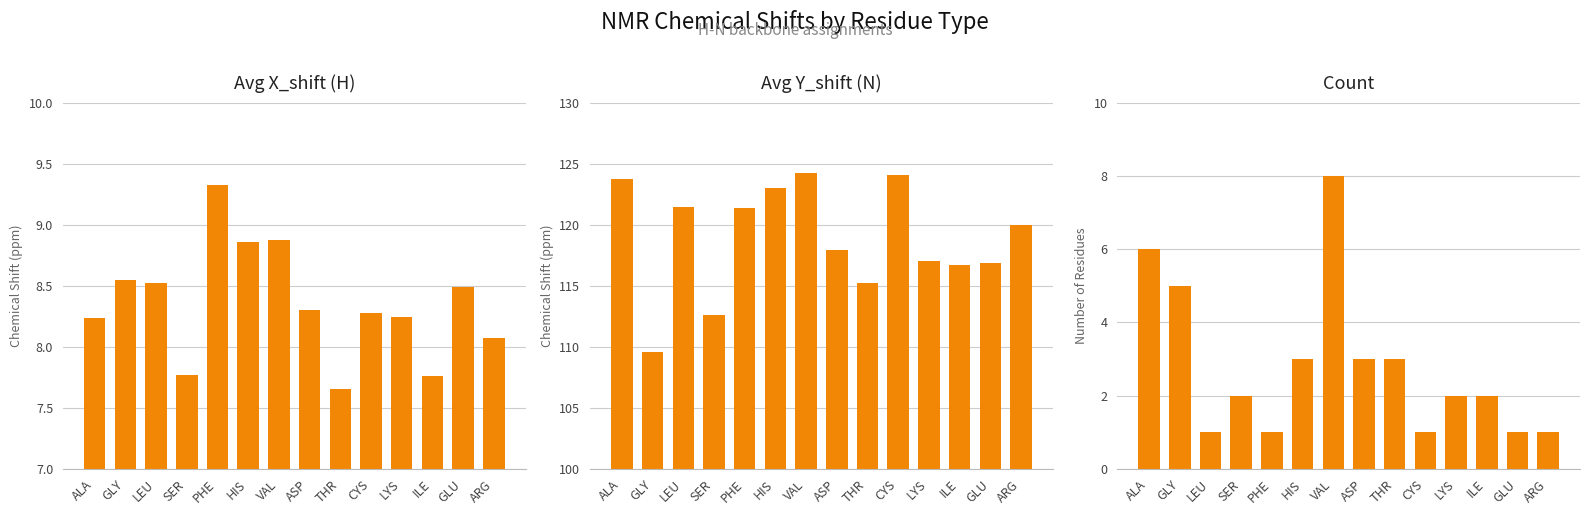

Reading left to right, what are all the values shown in this chart?

Avg X_shift (H): 8.2	8.5	8.5	7.8	9.3	8.9	8.9	8.3	7.7	8.3	8.2	7.8	8.5	8.1
Avg Y_shift (N): 123.7	109.5	121.5	112.6	121.4	123.0	124.3	117.9	115.2	124.1	117.0	116.7	116.8	119.9
Count: 6.0	5.0	1.0	2.0	1.0	3.0	8.0	3.0	3.0	1.0	2.0	2.0	1.0	1.0